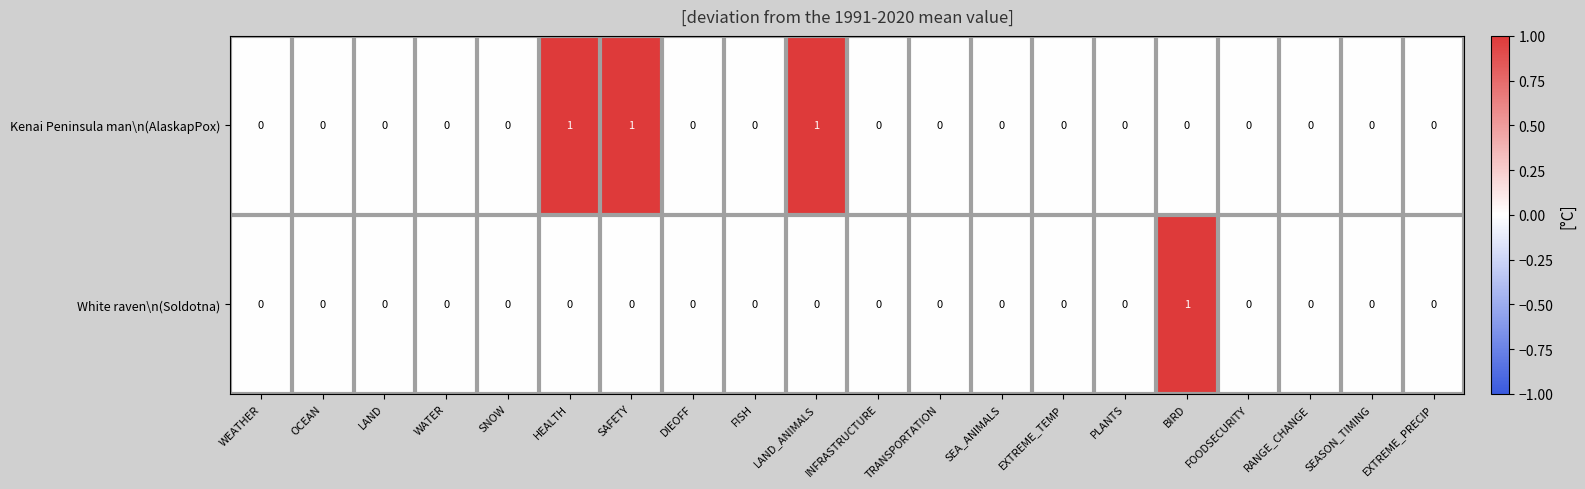

Rank the series at SAFETY from lowest to highest value.

White raven\n(Soldotna), Kenai Peninsula man\n(AlaskapPox)